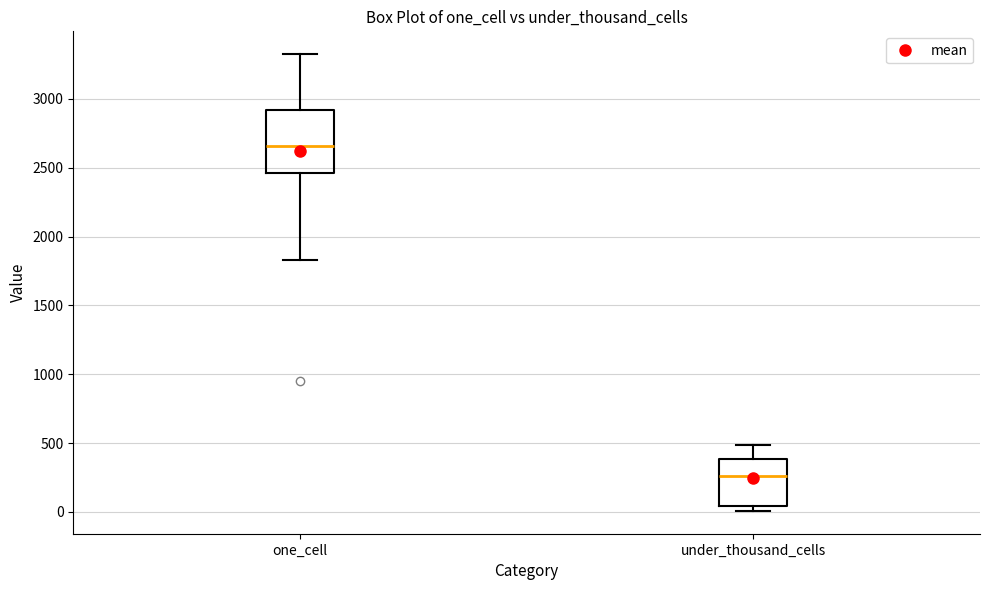

Reading left to right, read every box against the y-axis: the position of its median line, the range the box covers, and the ends of its whiskers. The values are not printed on the chart, so give them approximately, as read against the axis.

one_cell: median 2650, box 2450 to 2900, whiskers 1850 to 3350
under_thousand_cells: median 250, box 50 to 400, whiskers 0 to 500